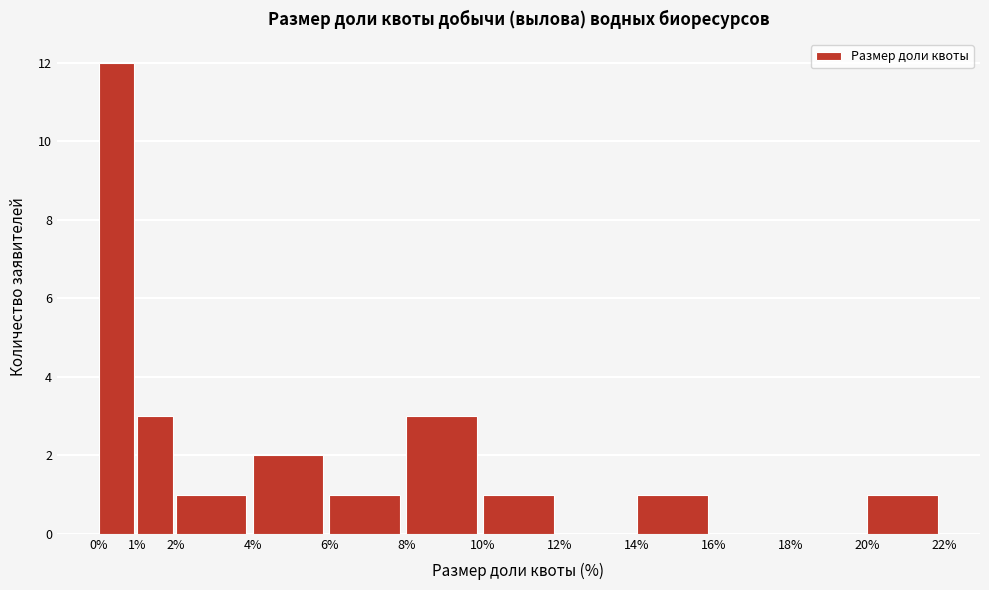

Which range on the x-axis has the tallest bar?

0% to 1%